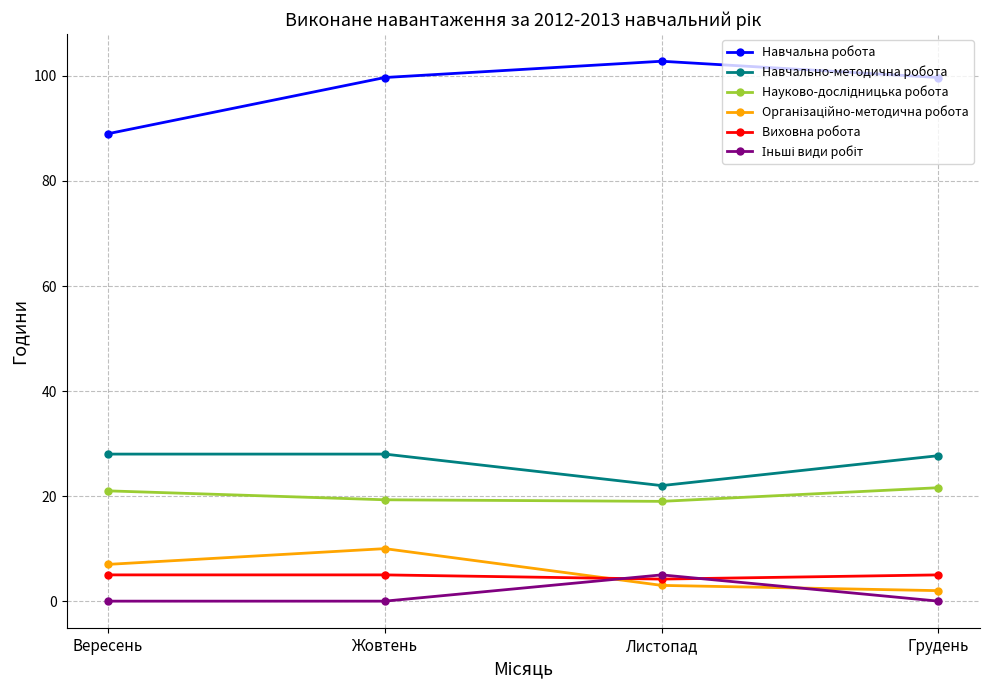

True or false: Навчально-методична робота has a value of 46.9 at Жовтень.

False